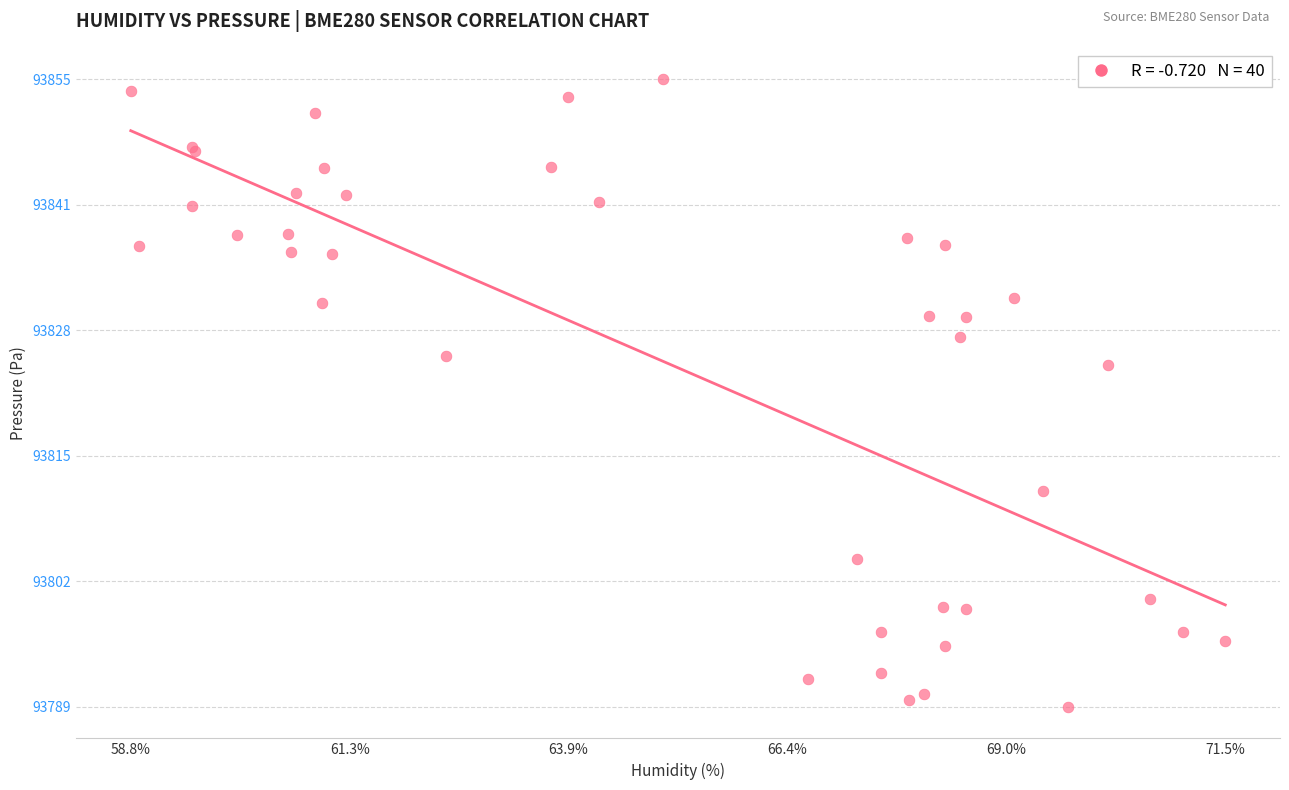

What Y value in the scatter plot is closest to 93821?

93824.7